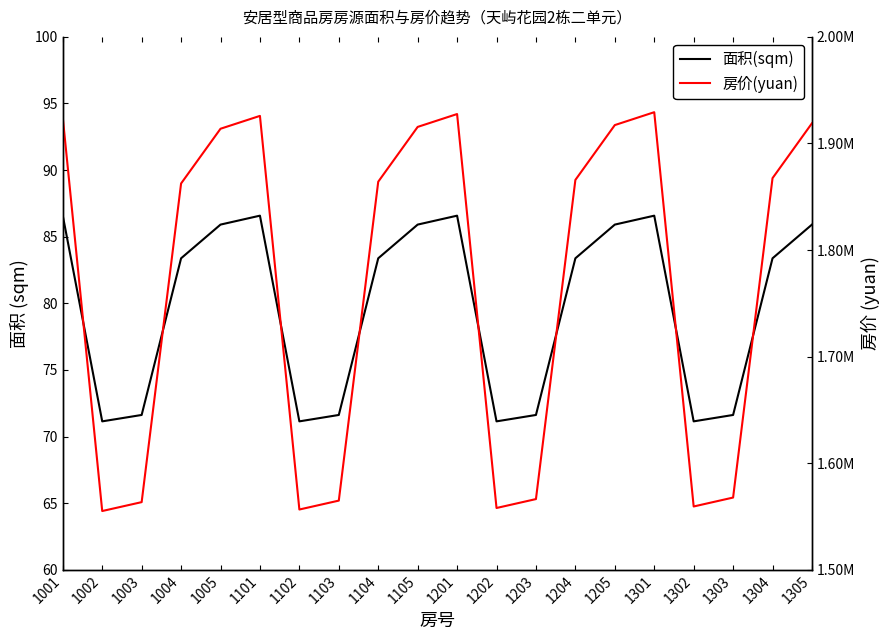

True or false: 房价(yuan) and 面积(sqm) intersect in this chart.

False